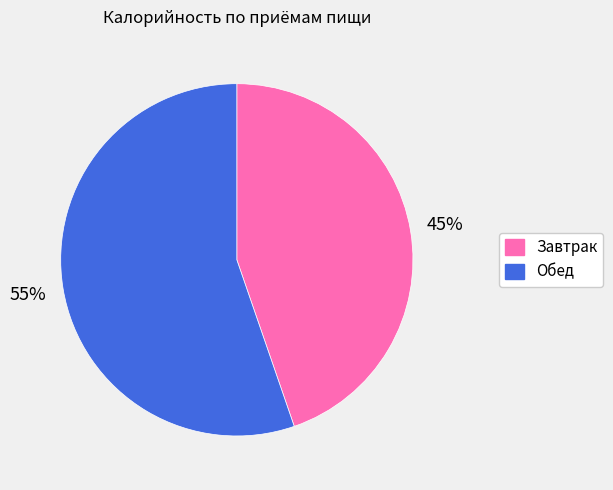

To the nearest percent, what portion does Завтрак represent?

45%